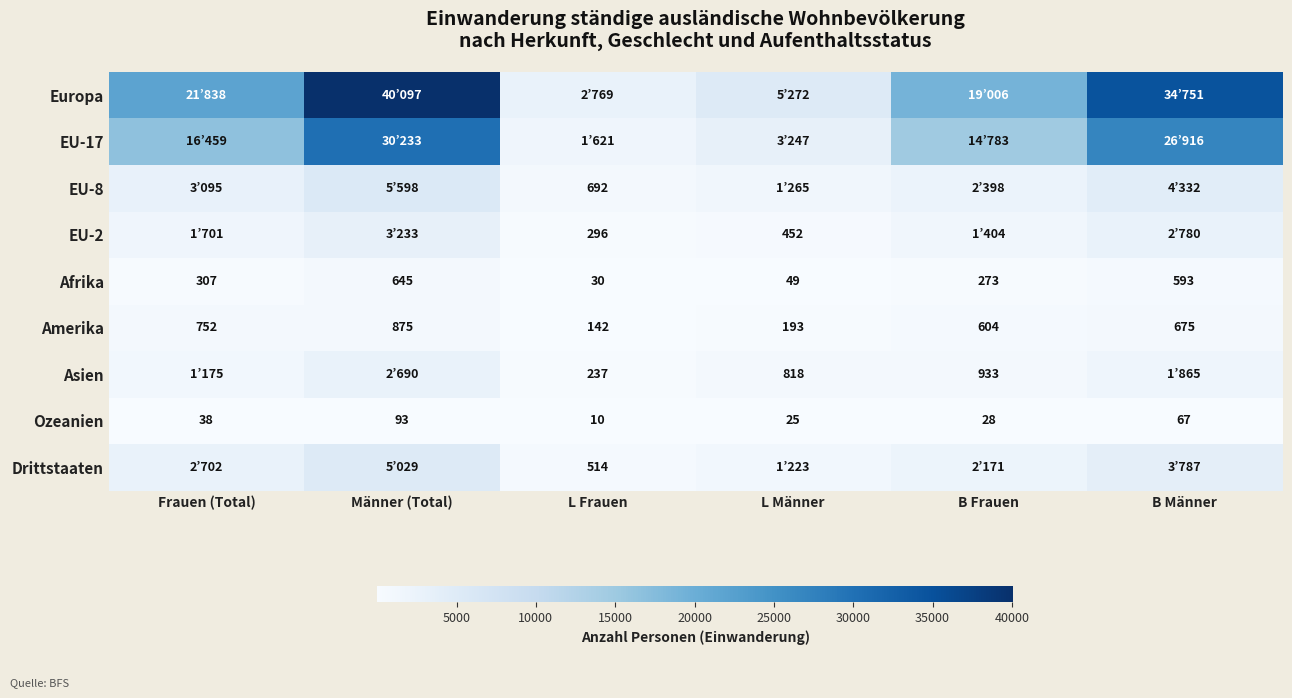

List the labels in order of Amerika value, smallest first.

L Frauen, L Männer, B Frauen, B Männer, Frauen (Total), Männer (Total)